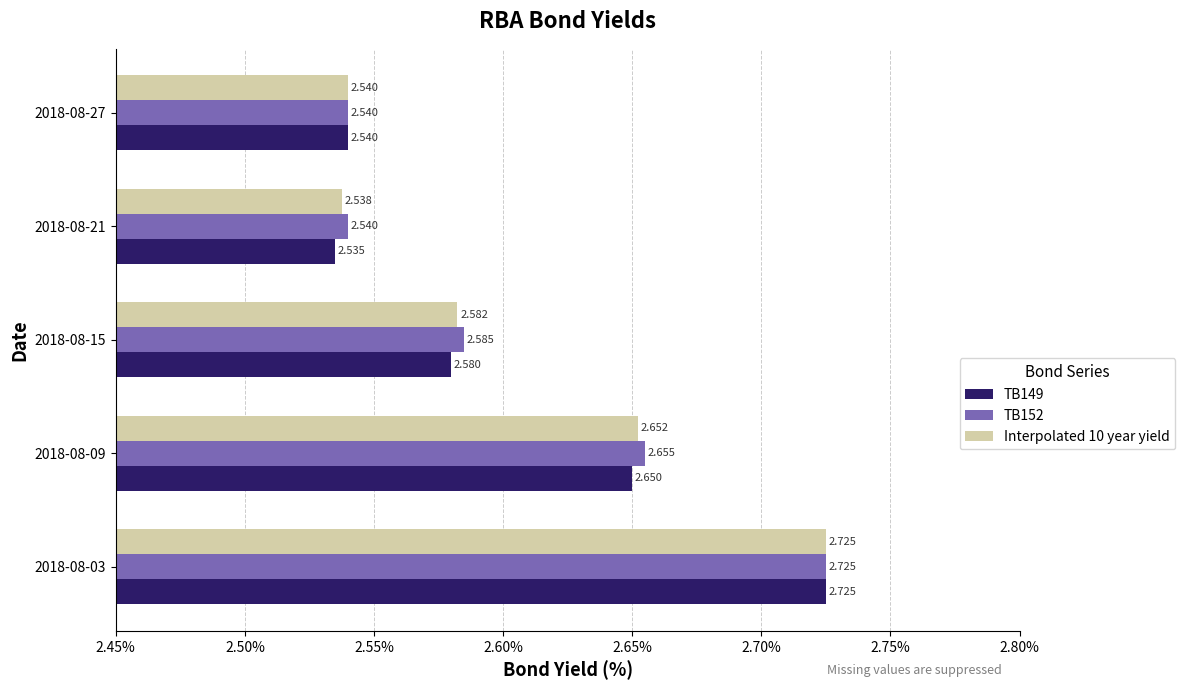

What is the sum of all TB149 values?

13.0